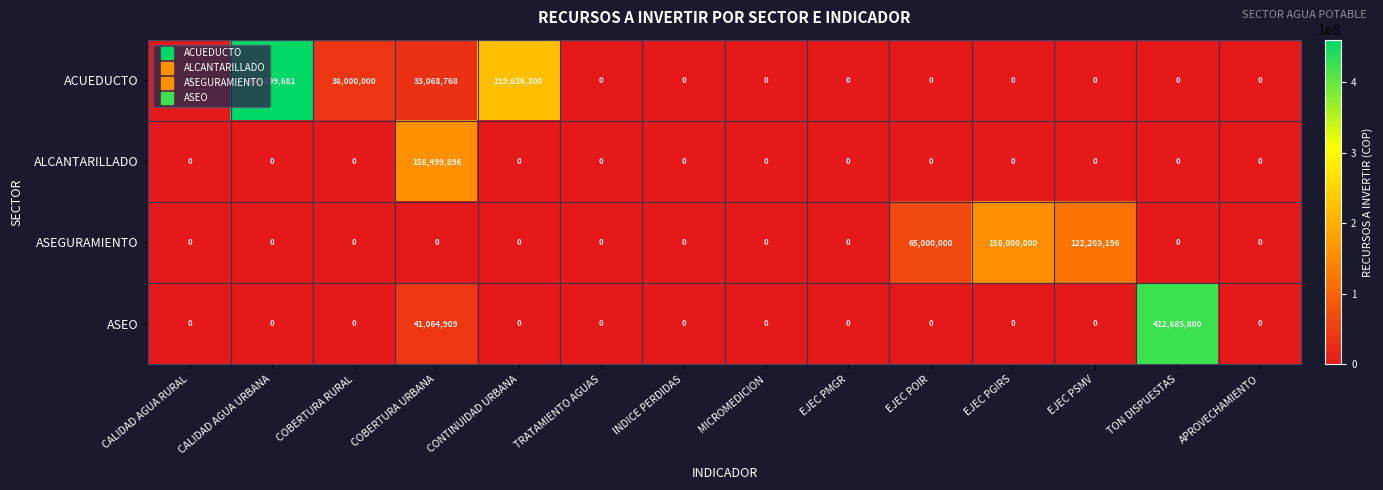

At how many categories does at least one series exceed 430107291?

1